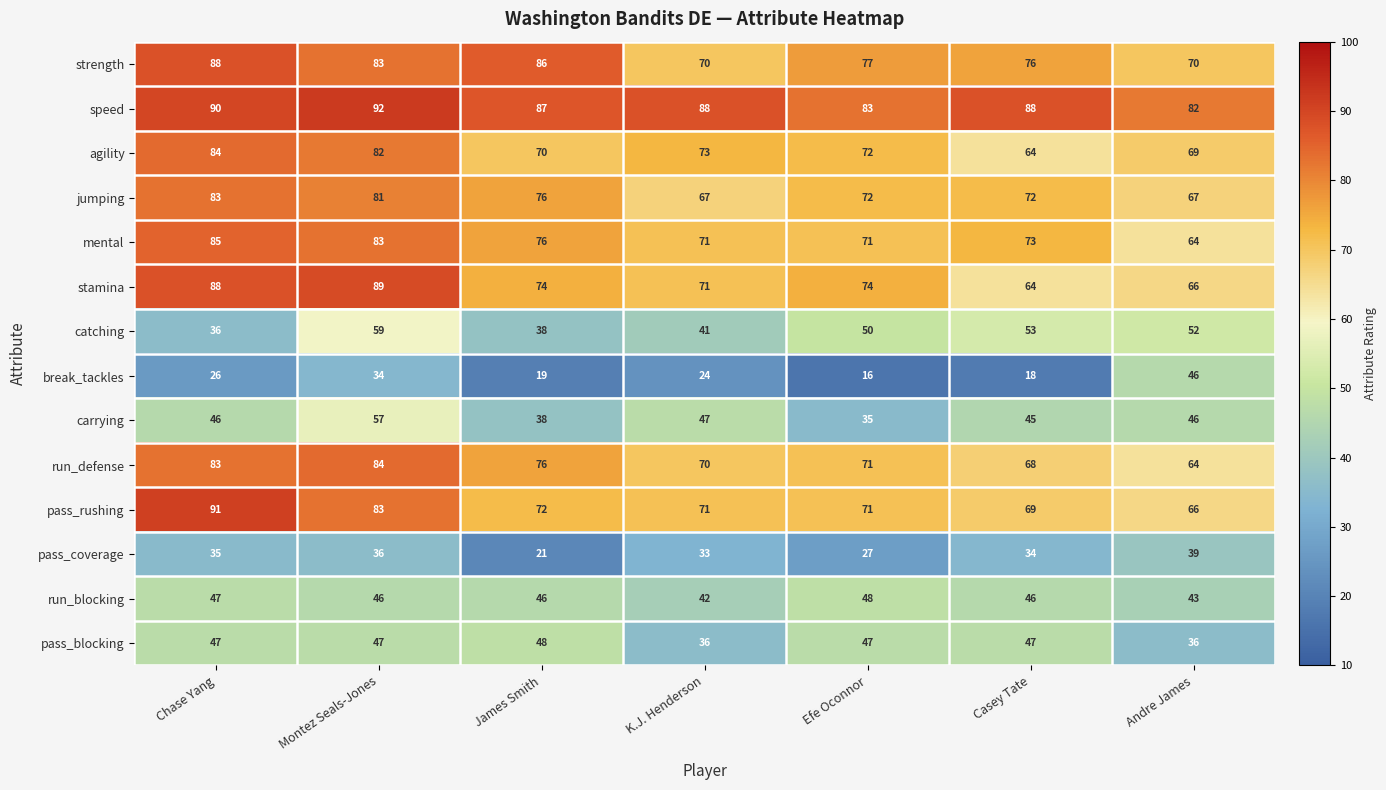

At how many categories does at least one series exceed 62?

7